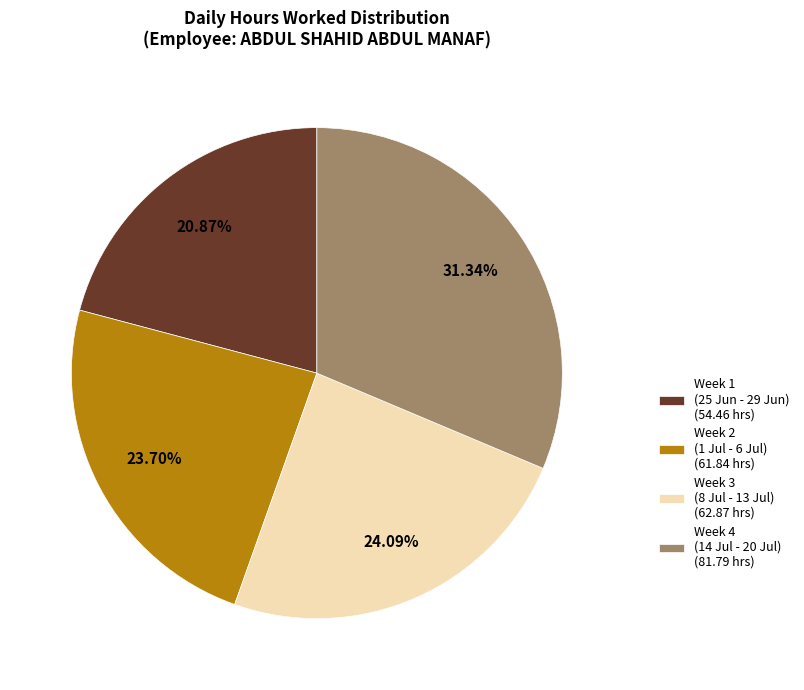

How many segments does this pie chart have?

4